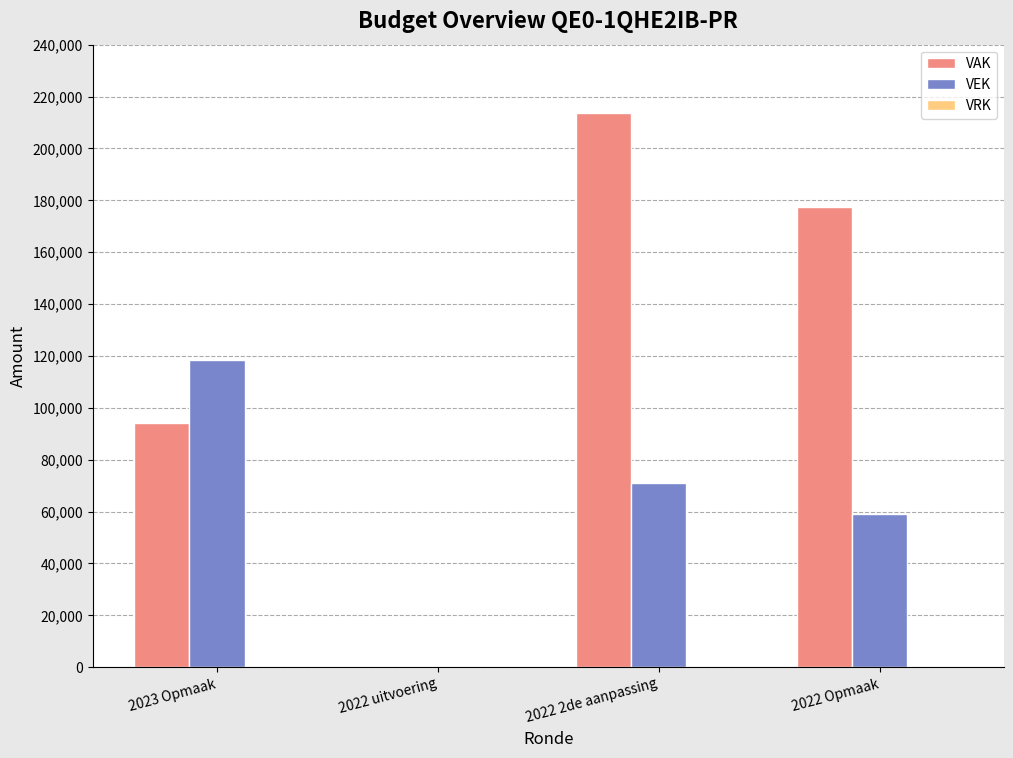

How many positive values does the VEK series have?

3